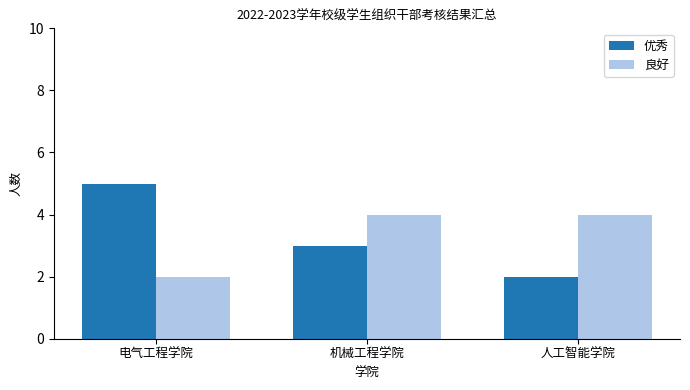

Reading left to right, list all the values displayed in this chart.

优秀: 5	3	2
良好: 2	4	4